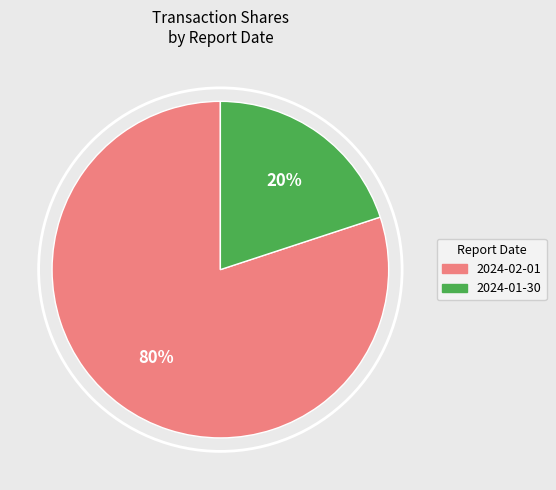

Does any single category account for the majority?

Yes